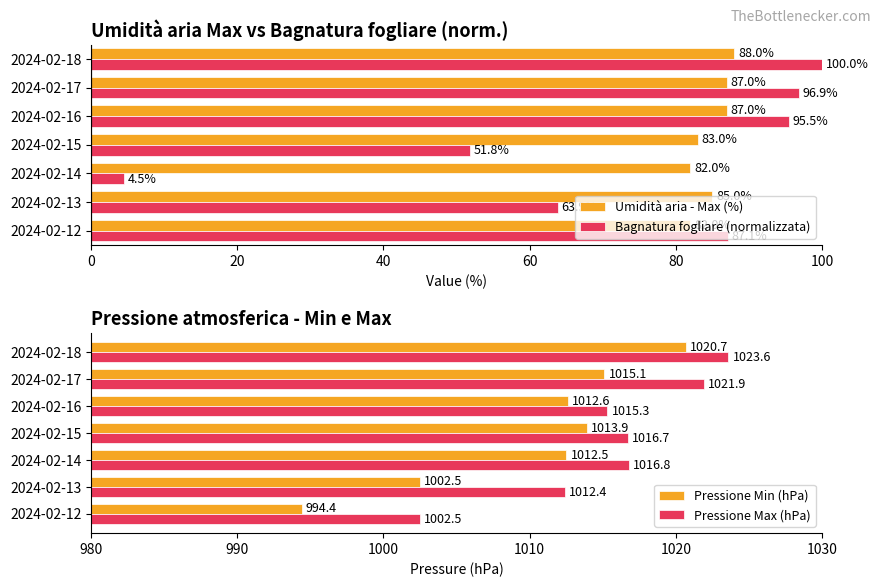

Which series has the largest total across all categories?

Pressione Max (hPa)